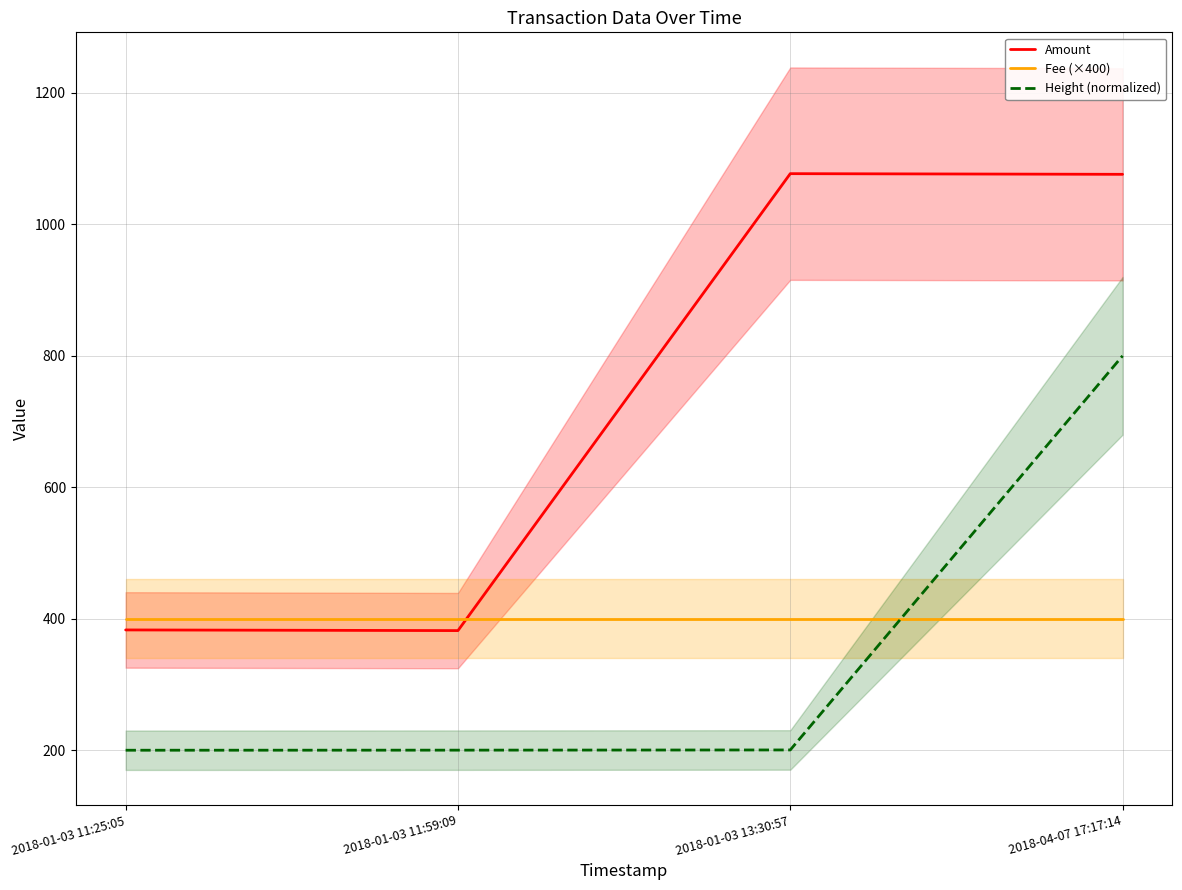

Which has a higher value, 2018-01-03 11:25:05 or 2018-01-03 11:59:09?

2018-01-03 11:25:05